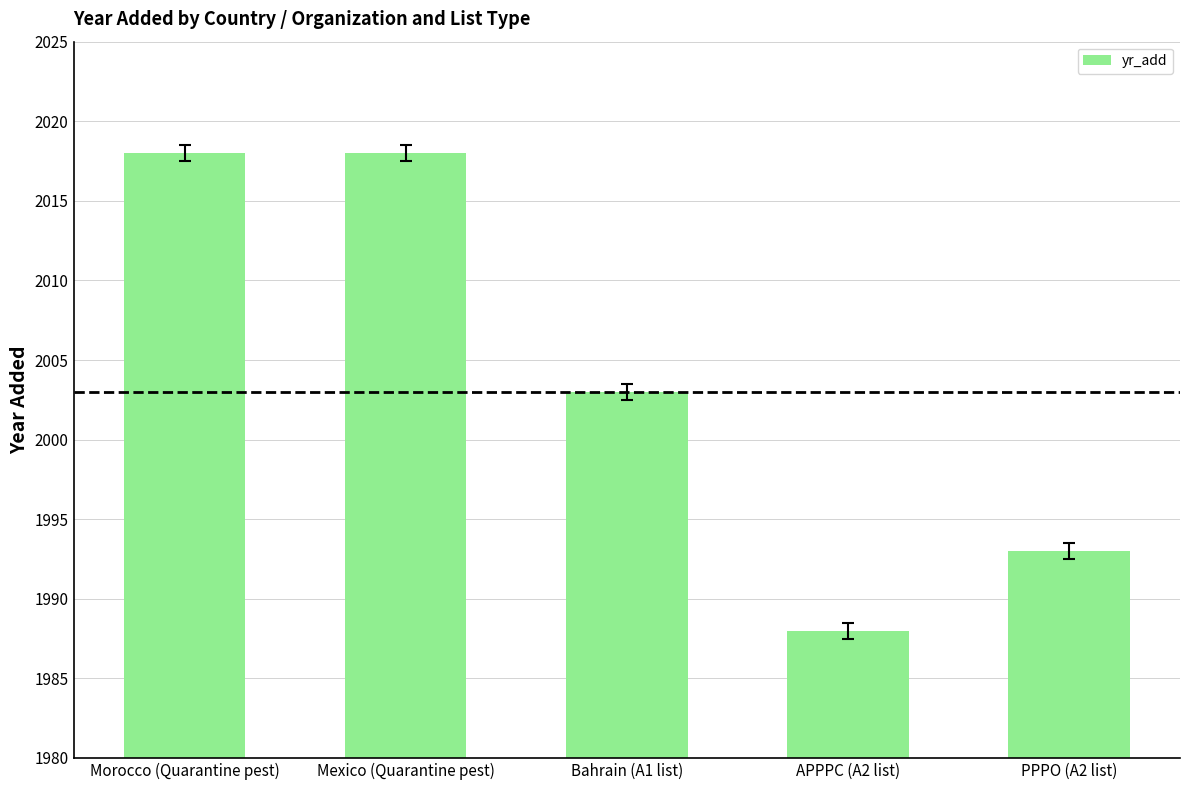

What is the label of the 3rd bar from the right?

Bahrain (A1 list)